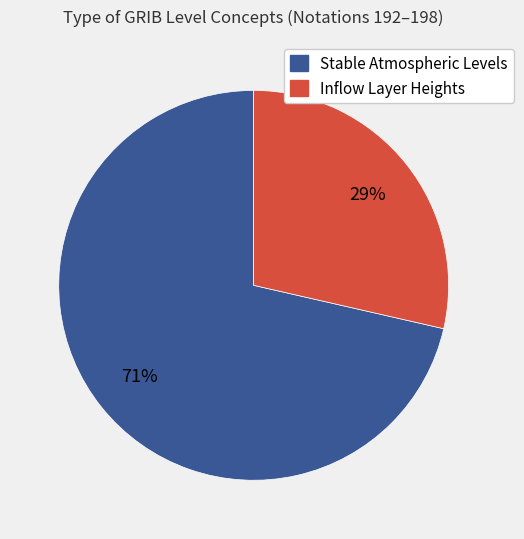

How many slices are in this pie chart?

2